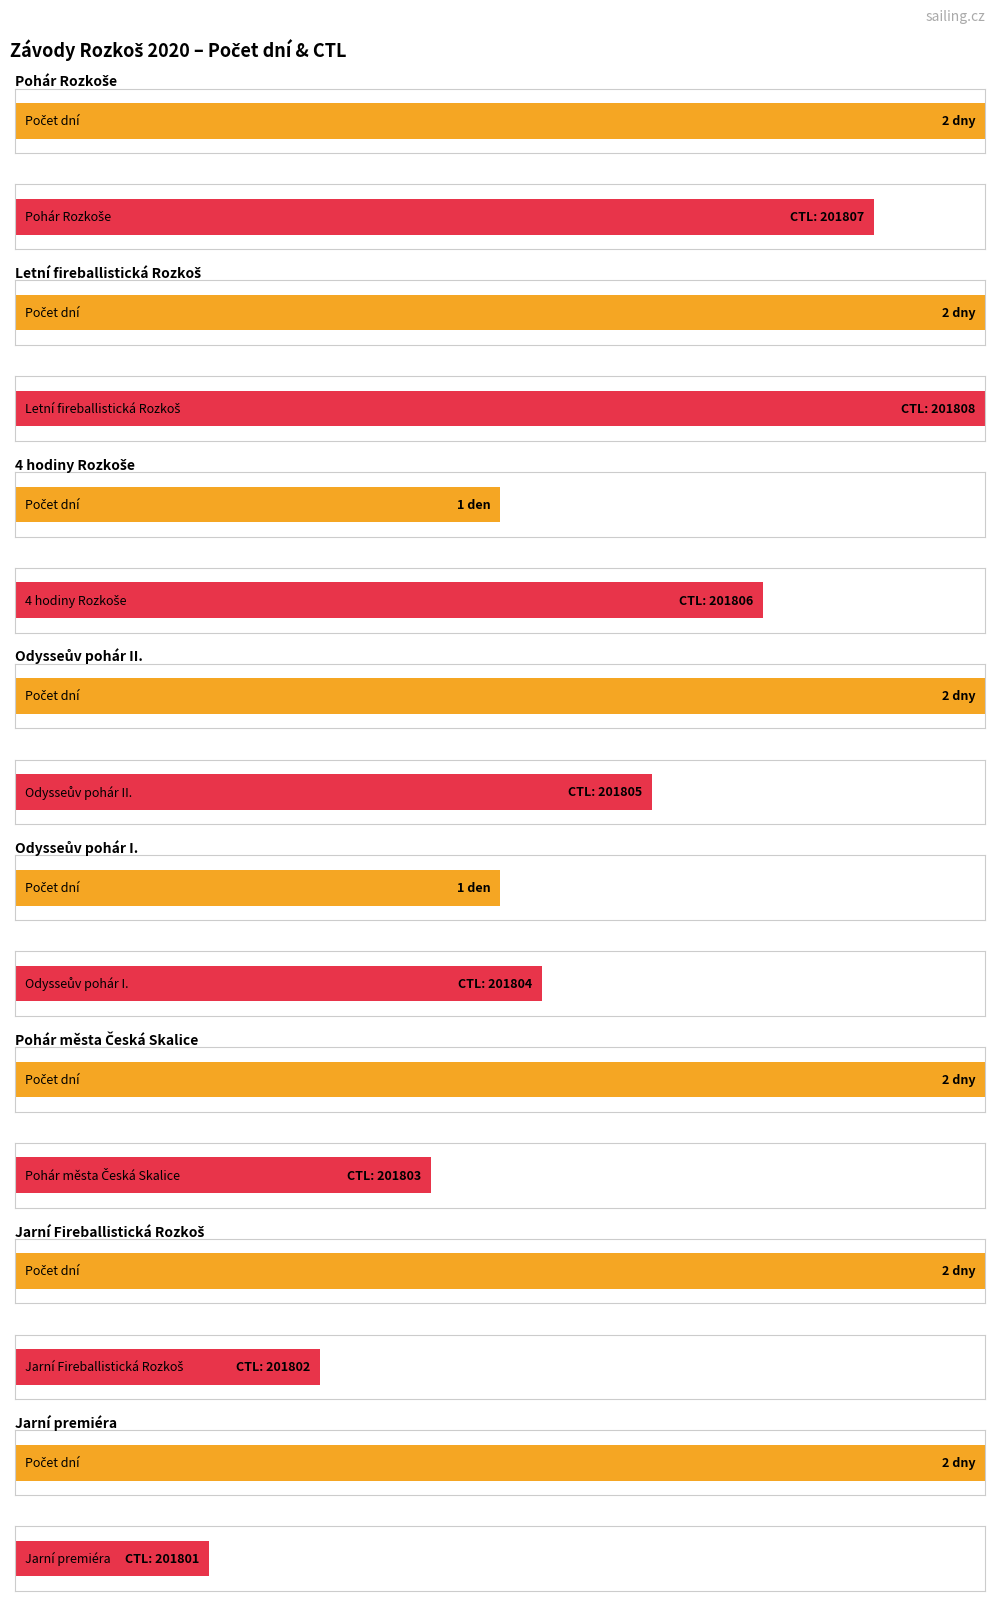

What is the ratio of the value at Jarní Fireballistická Rozkoš to the value at 4 hodiny Rozkoše?

2.0